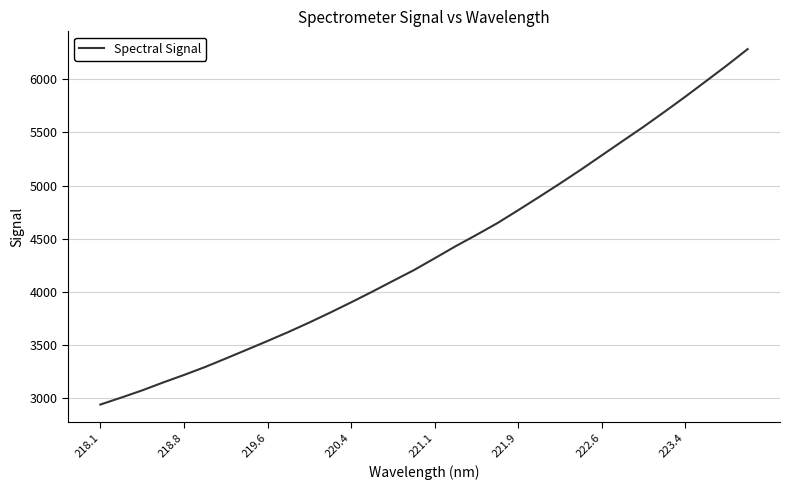

What is the minimum value shown in the chart?

2942.7